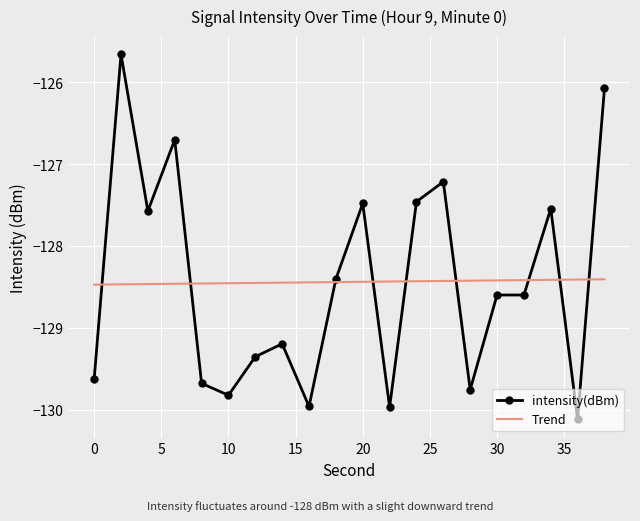

List the labels in order of value, largest first.

2, 38, 6, 26, 24, 20, 34, 4, 18, 30, 32, 14, 12, 0, 8, 28, 10, 16, 22, 36